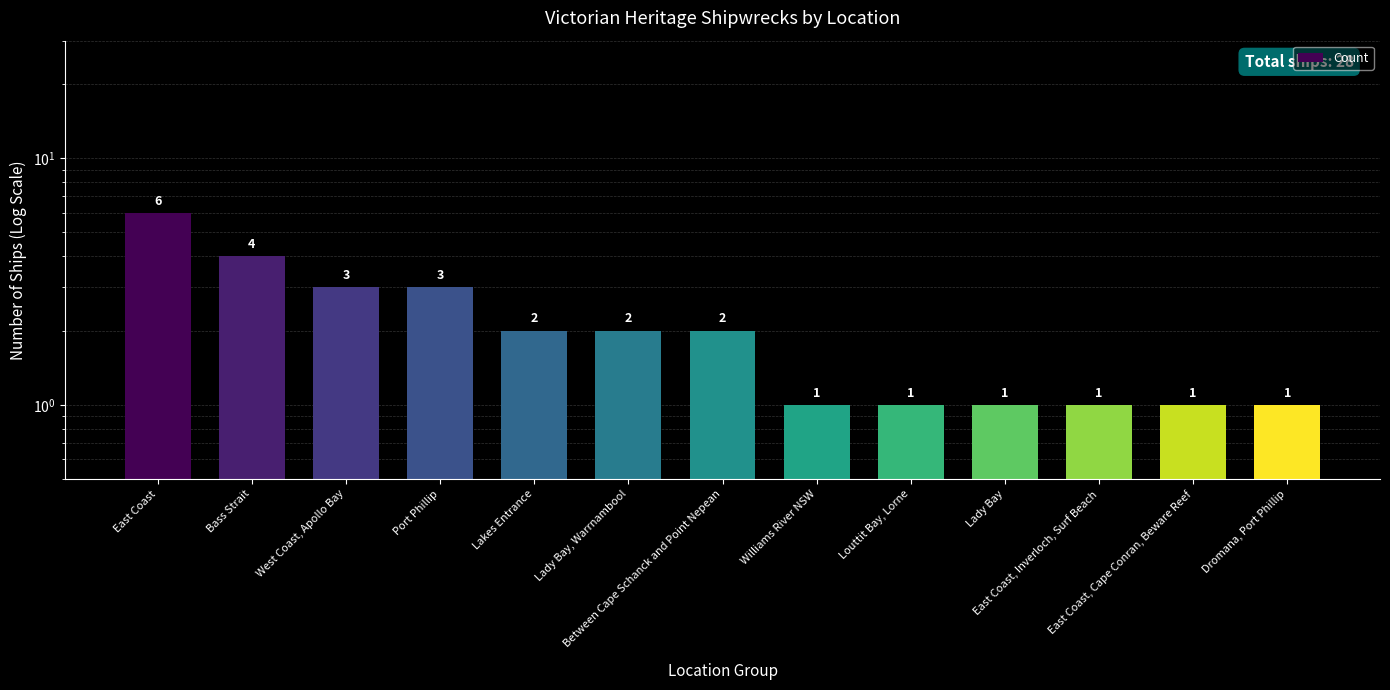

The chart shows a value of 2 at East Coast, Cape Conran, Beware Reef. True or false?

False